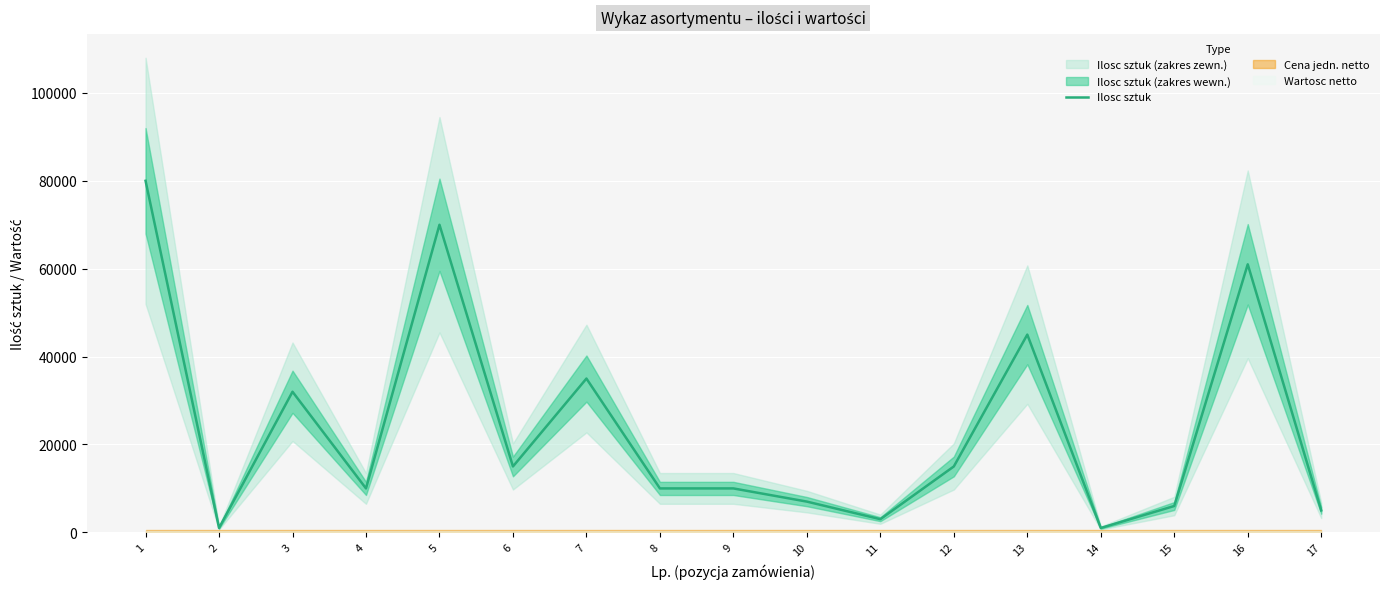

List the labels in order of value, smallest first.

2, 14, 11, 17, 15, 10, 4, 8, 9, 6, 12, 3, 7, 13, 16, 5, 1